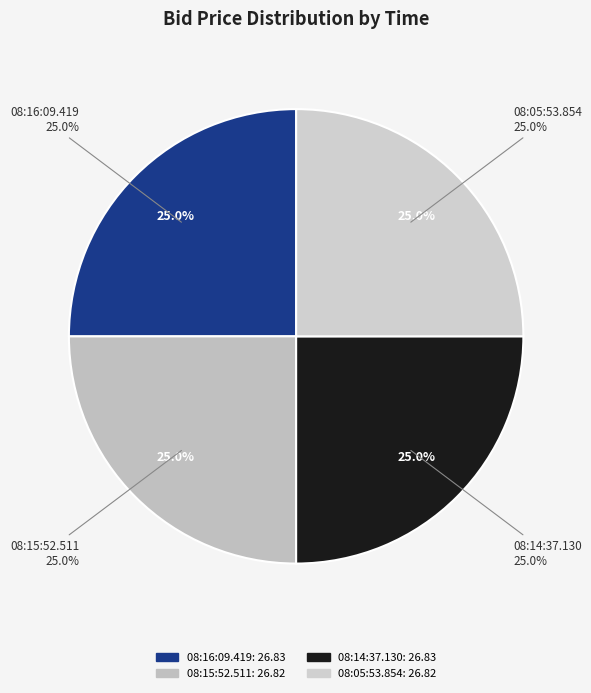

What is the largest slice in the pie chart?

08:16:09.419